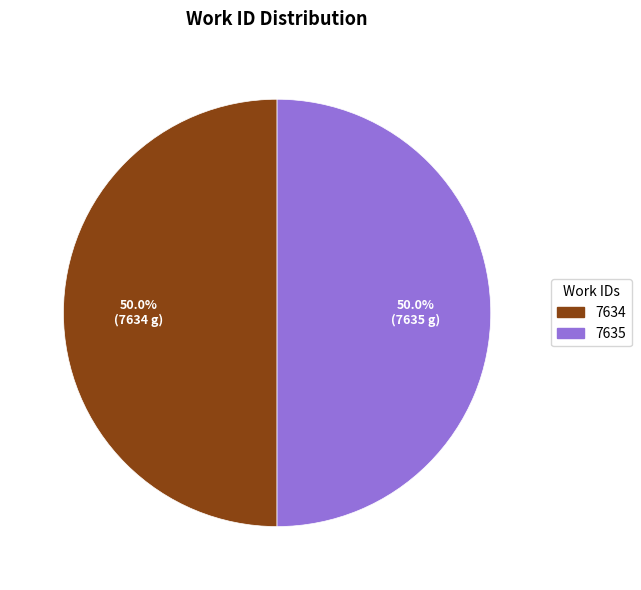

True or false: 7634 accounts for 41% of the total.

False